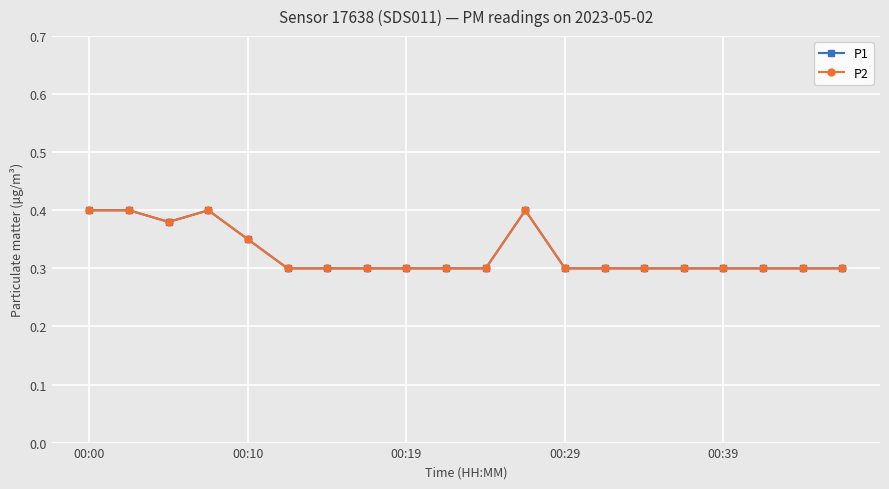

Which label corresponds to the largest value in the chart?

00:00